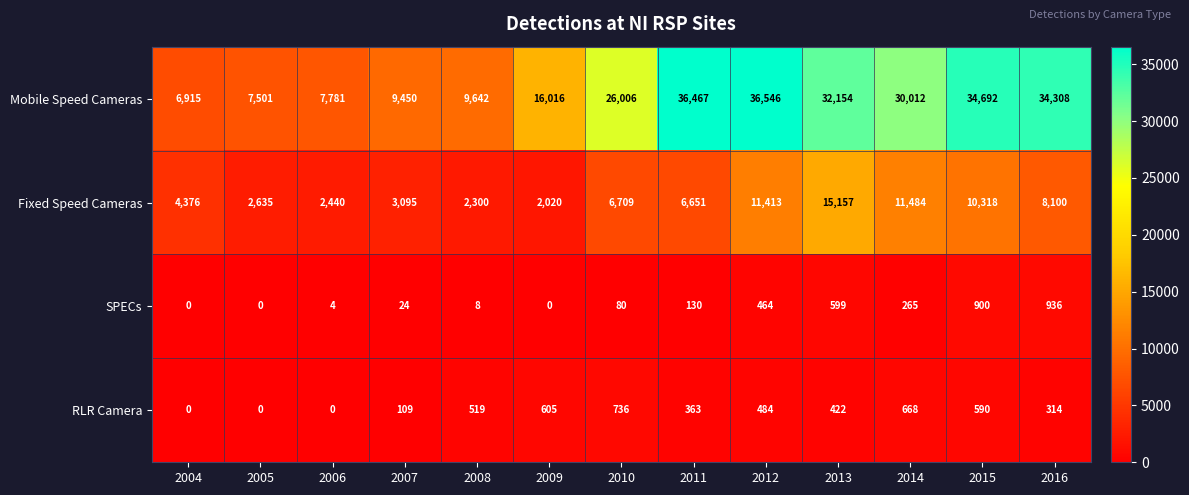

What is the highest value of the Fixed Speed Cameras series?

15157